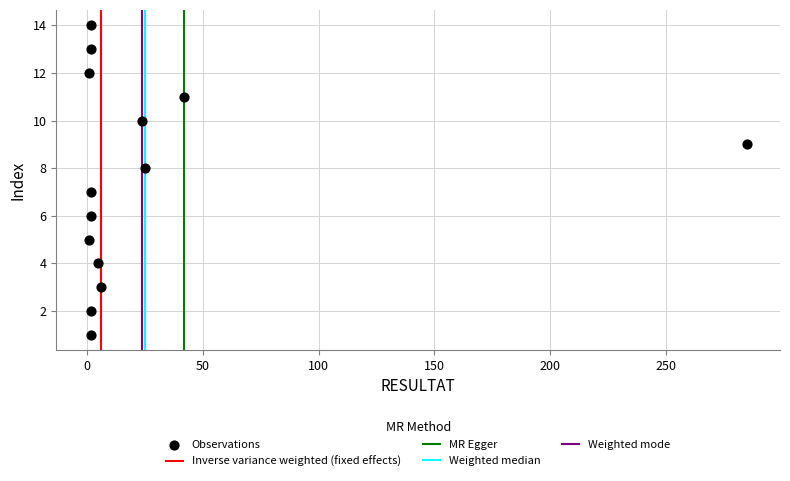

What is the range of Y values (max minus min)?

13